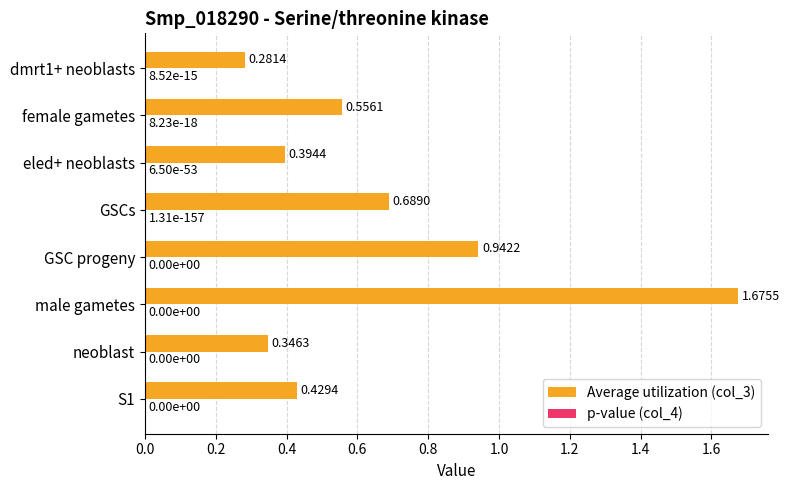

At which category is the sum across all series the highest?

male gametes